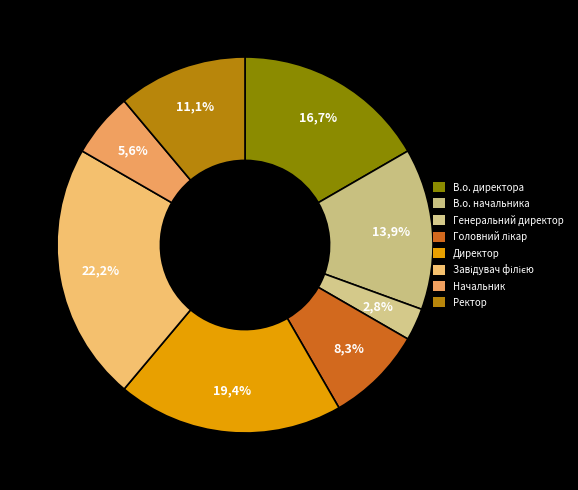

Which slice is the largest?

Завідувач філією